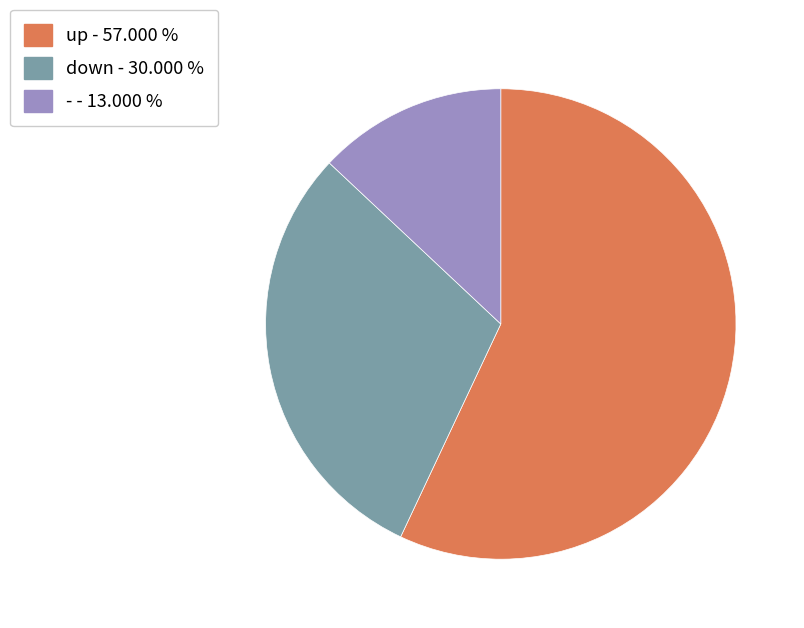

Combined, do - - 13.000 % and down - 30.000 % account for over 50%?

No